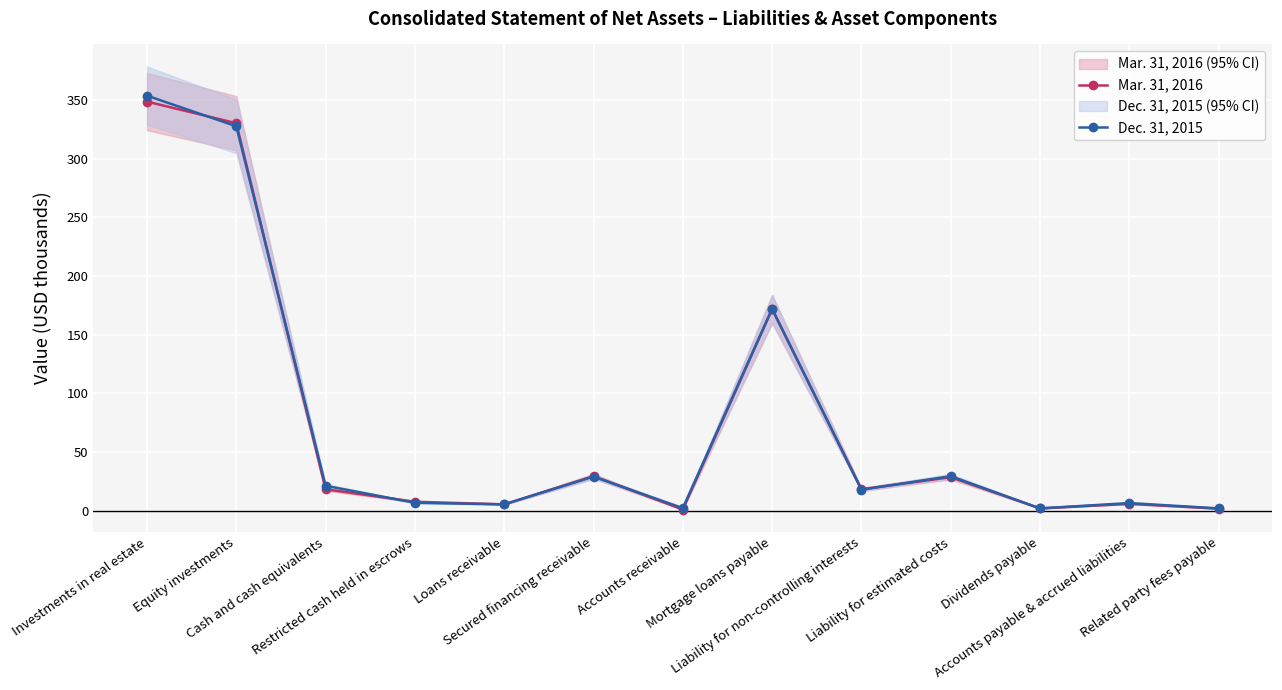

What are all the series names shown in the legend?

Mar. 31, 2016, Dec. 31, 2015